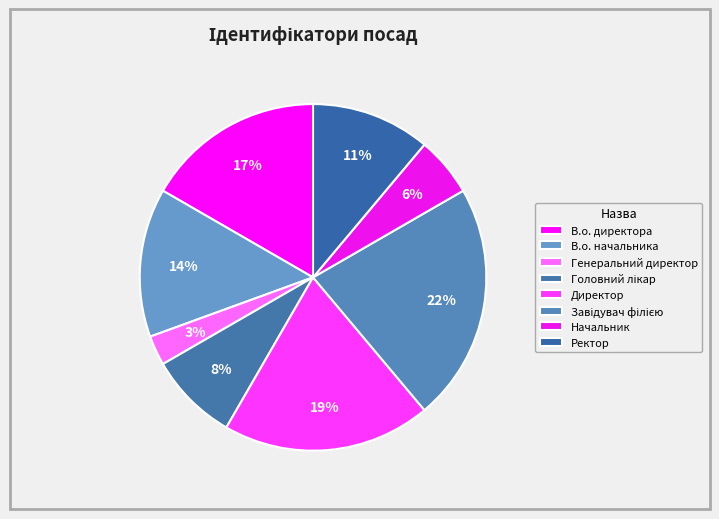

The Головний лікар slice represents 3% of the pie. True or false?

False